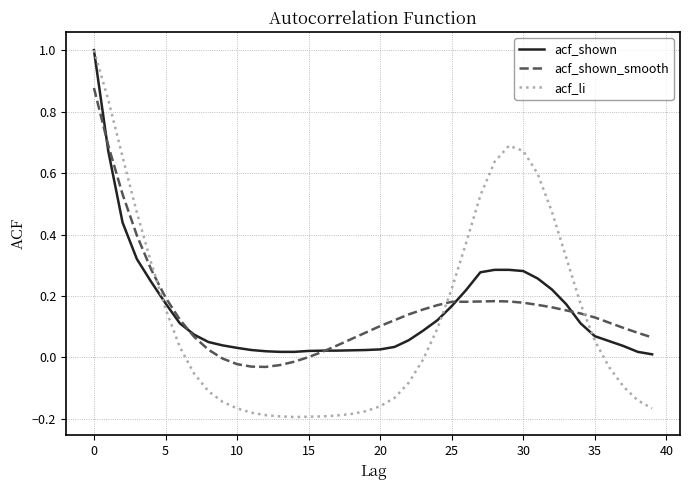

Which series has the largest range (max minus min)?

acf_li